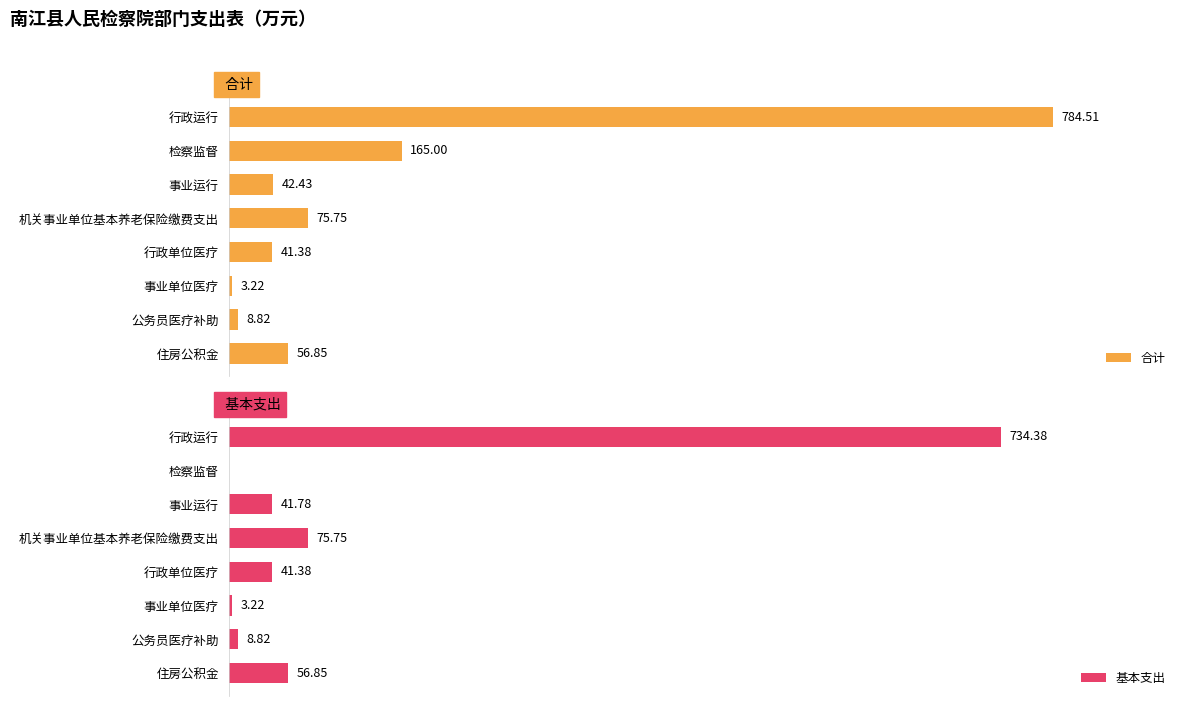

What is the maximum value shown in the chart?

784.5